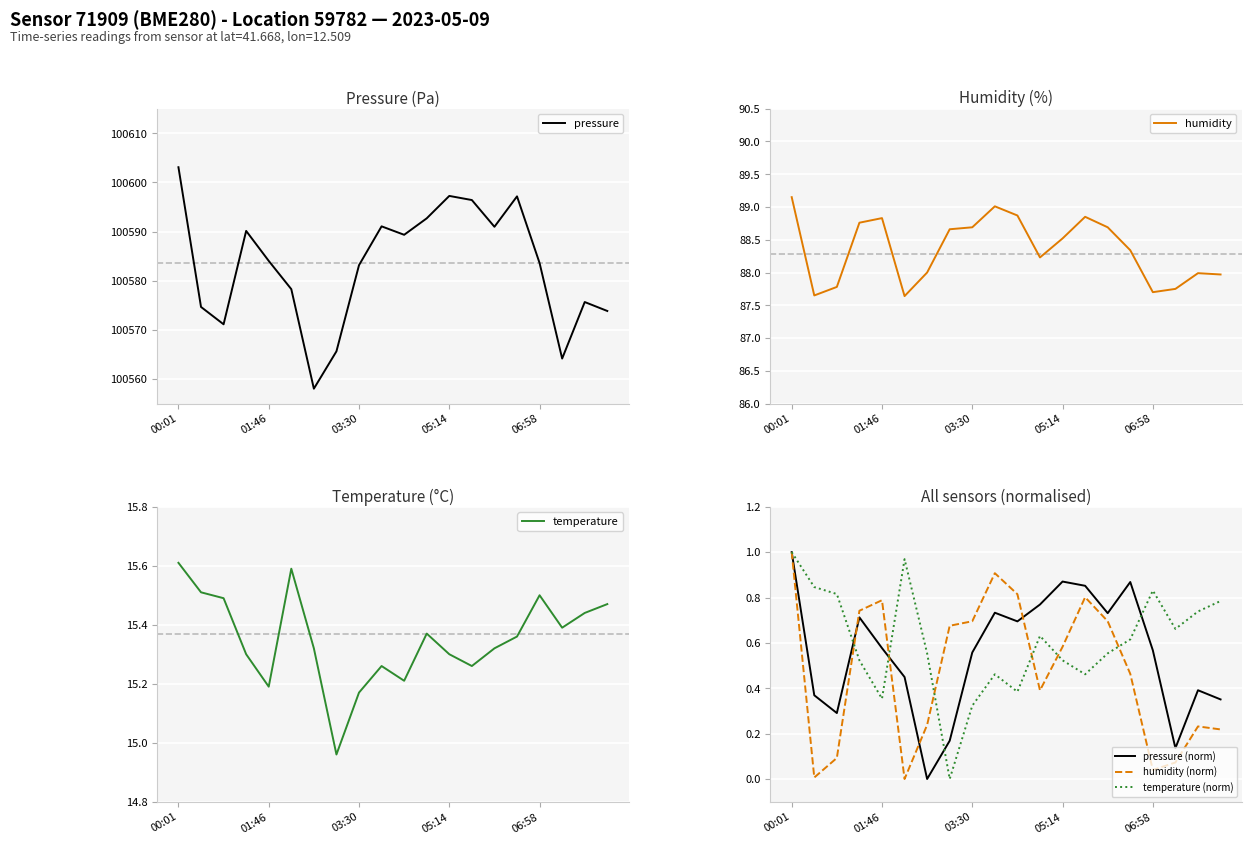

Where is the first local maximum for humidity (norm)?

01:46